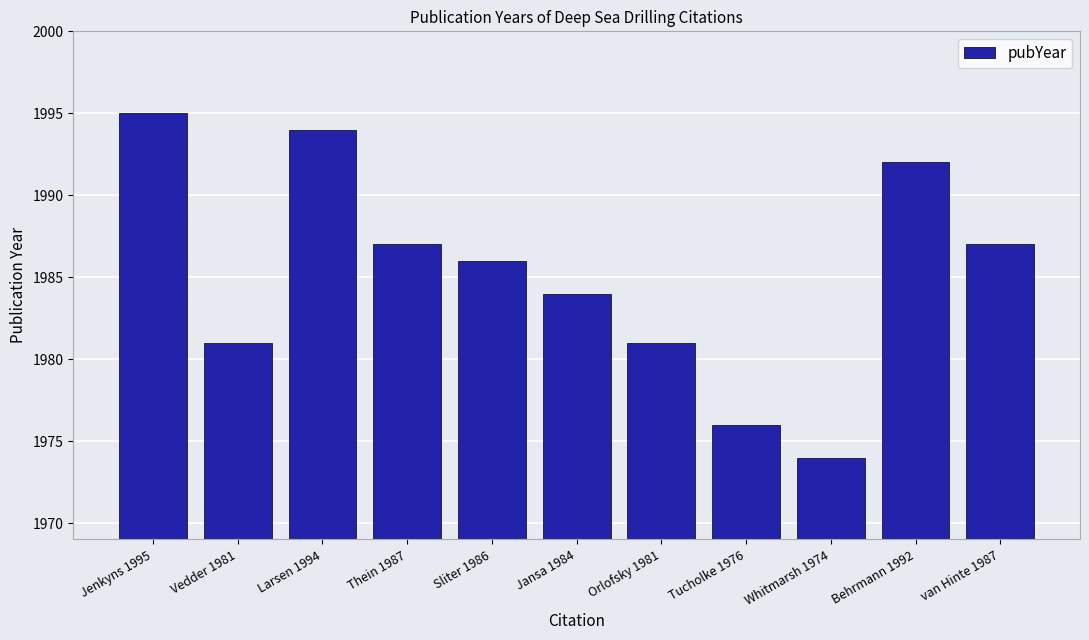

What is the label of the 4th bar from the right?

Tucholke 1976